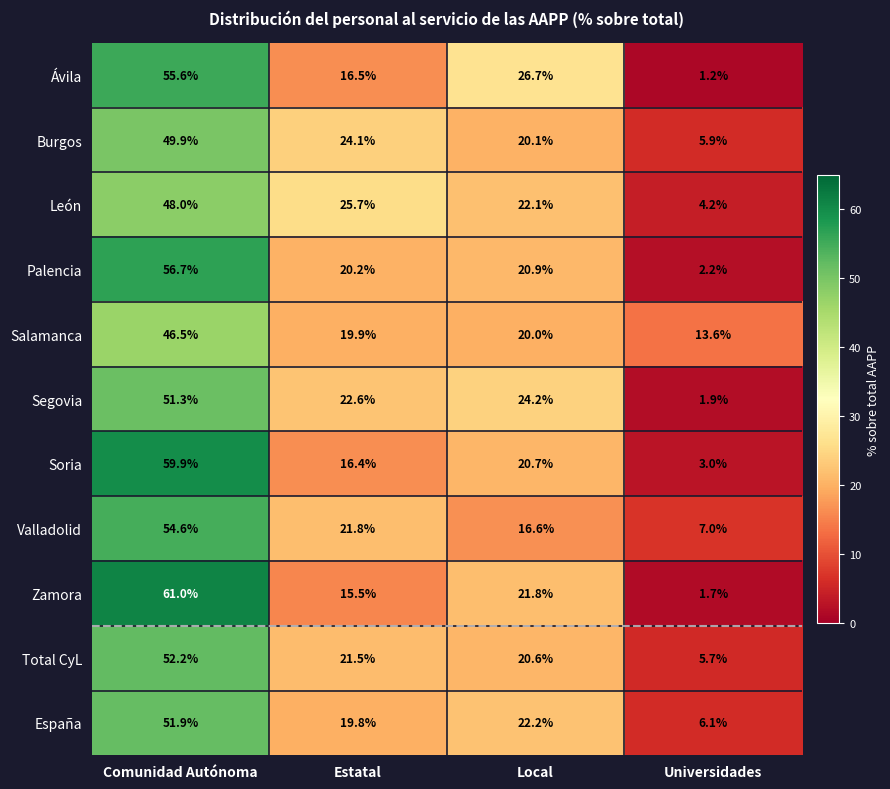

At which label does Valladolid first exceed 21?

Comunidad Autónoma